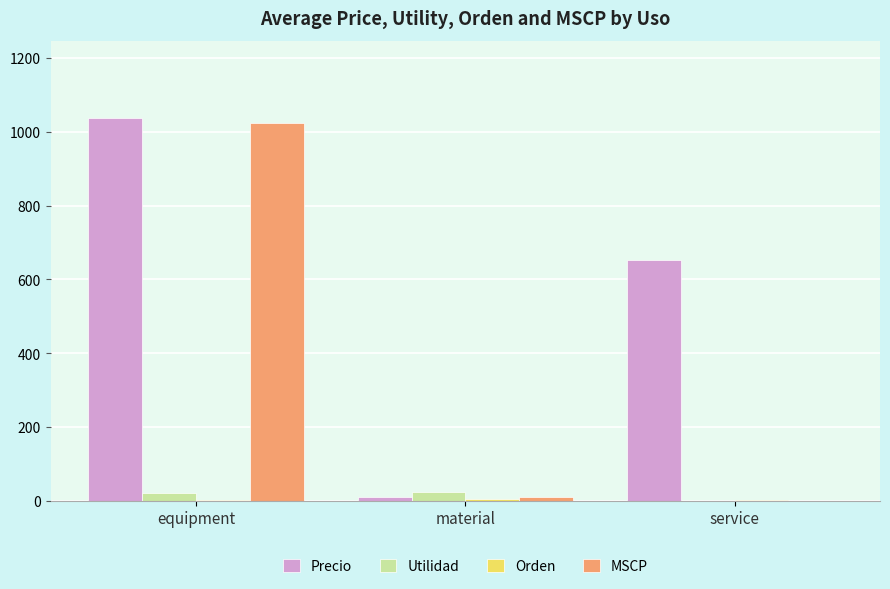

What is the sum of all Precio values?

1702.3